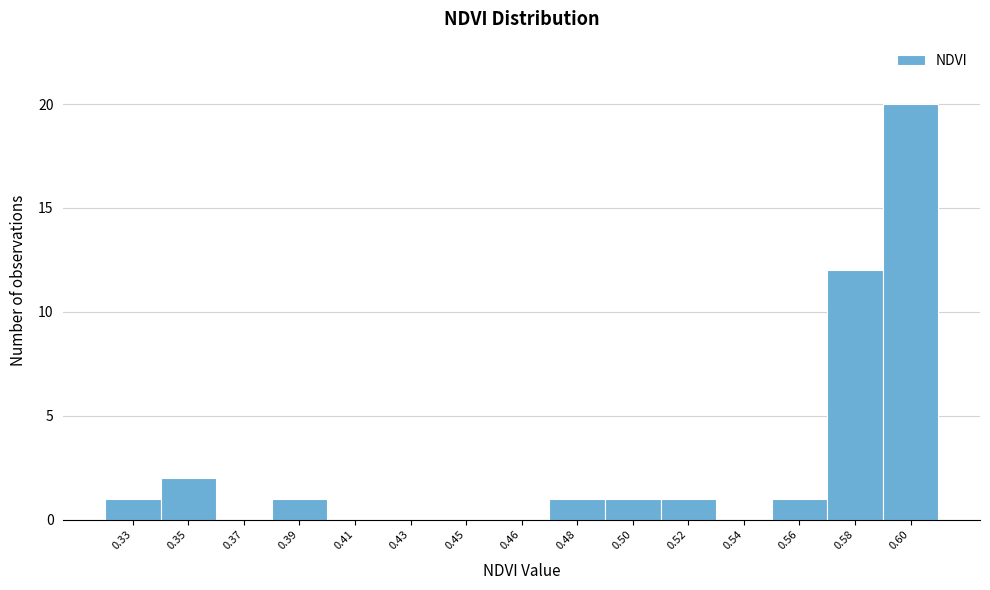

Reading left to right, list all the values displayed in this chart.

0.33=1	0.35=2	0.37=0	0.39=1	0.41=0	0.43=0	0.45=0	0.46=0	0.48=1	0.50=1	0.52=1	0.54=0	0.56=1	0.58=12	0.60=20